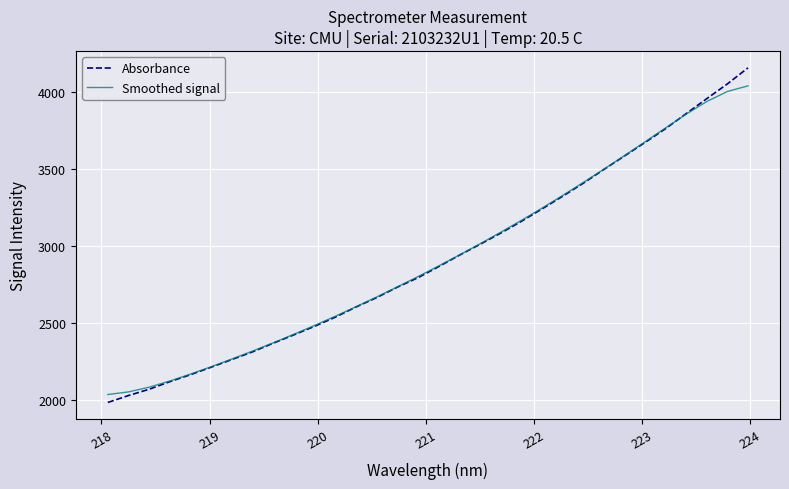

At how many categories does at least one series exceed 4025?

2